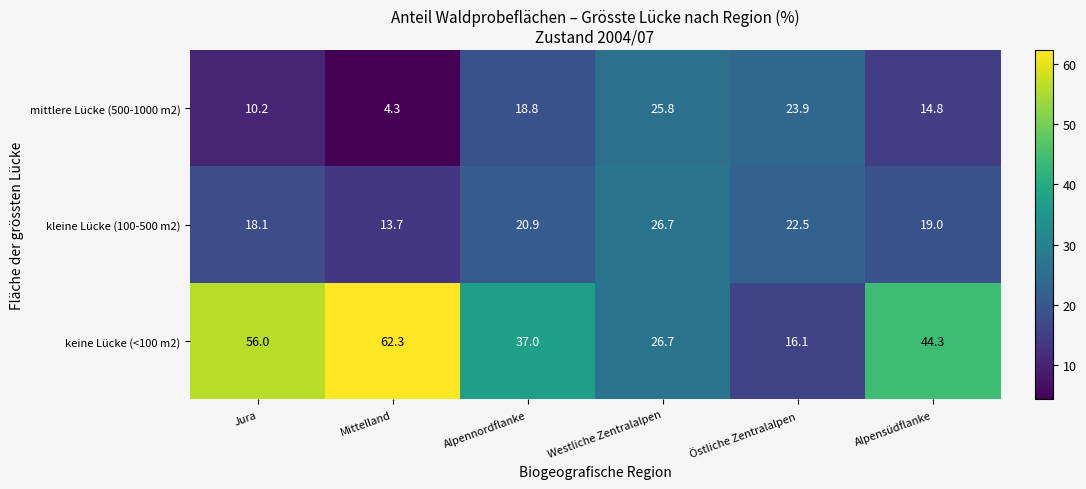

True or false: mittlere Lücke (500-1000 m2) has a value of 1.7 at Mittelland.

False